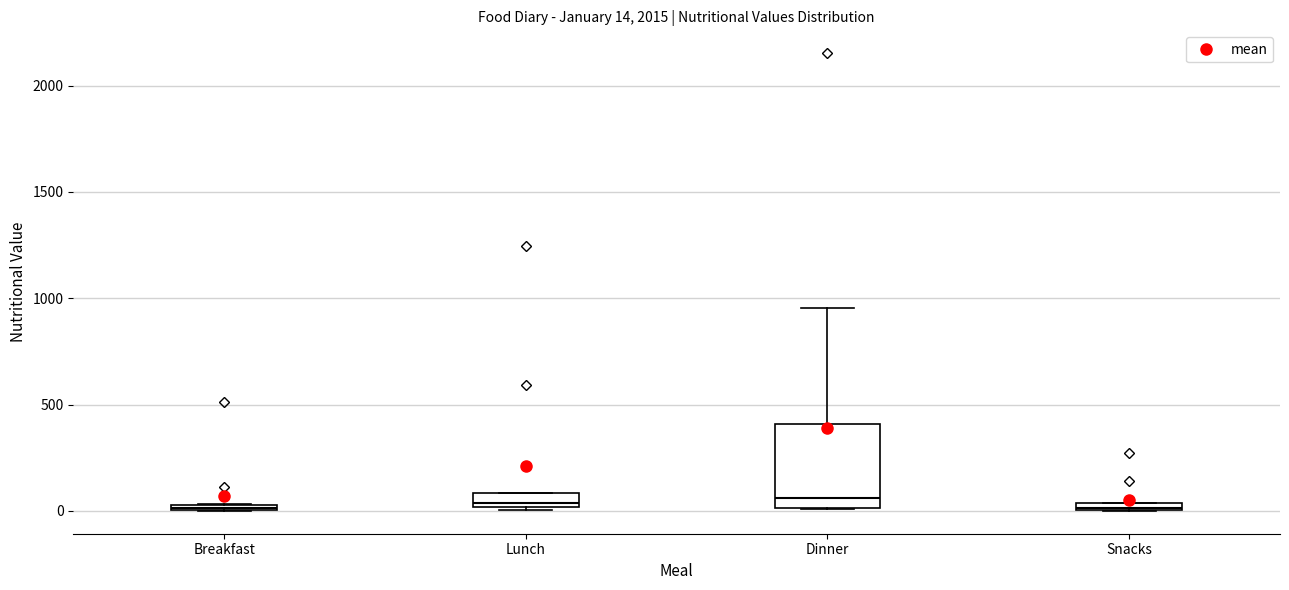

Comparing the boxes themselves (not the whiskers), which one is the tallest?

Dinner